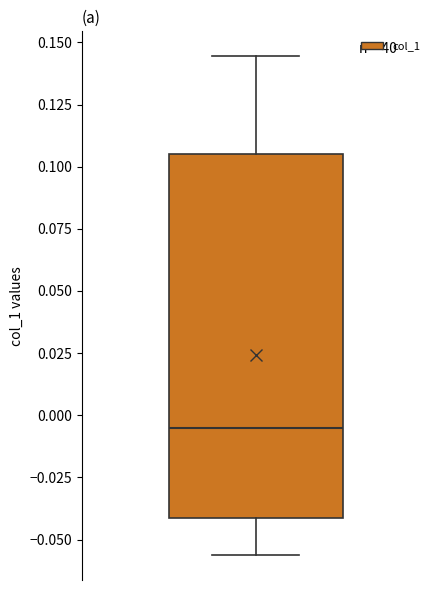

Where does the median line of the box sit on the y-axis? The values are not printed on the chart, so give them approximately, as read against the axis.

-0.005